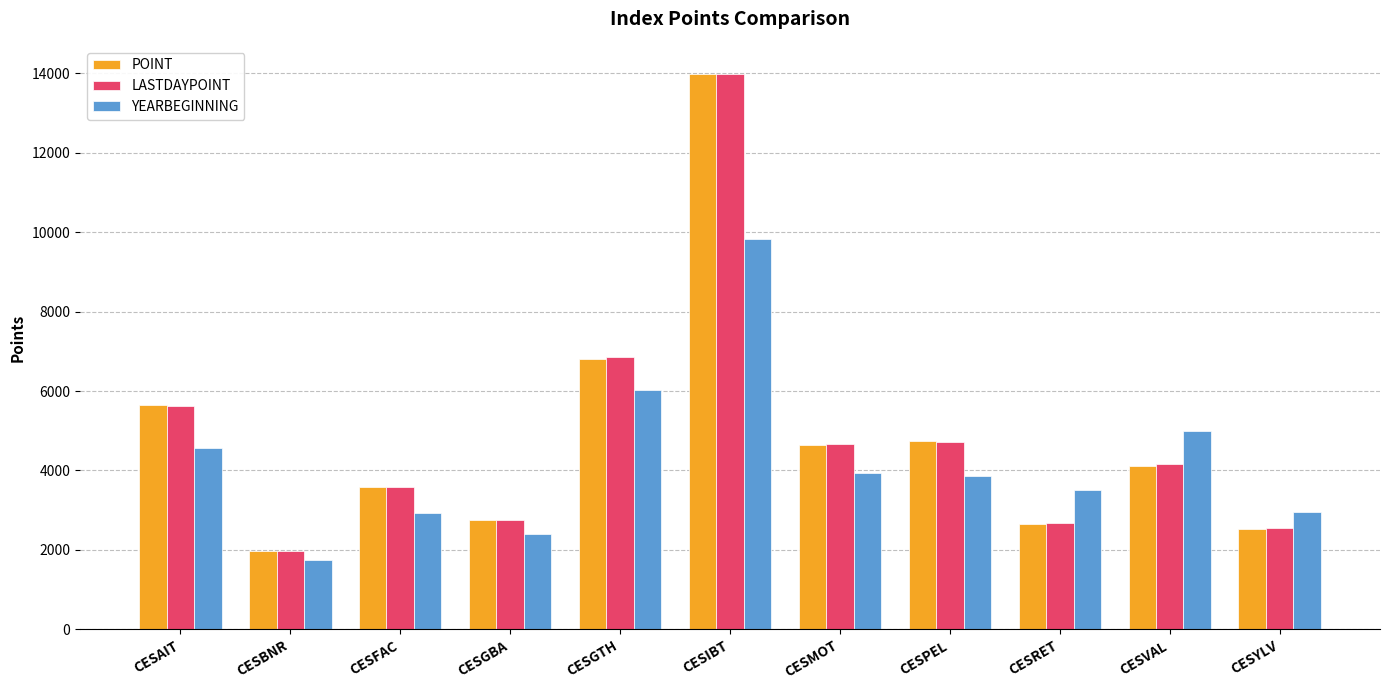

Which series changed the most between CESFAC and CESGBA?

POINT